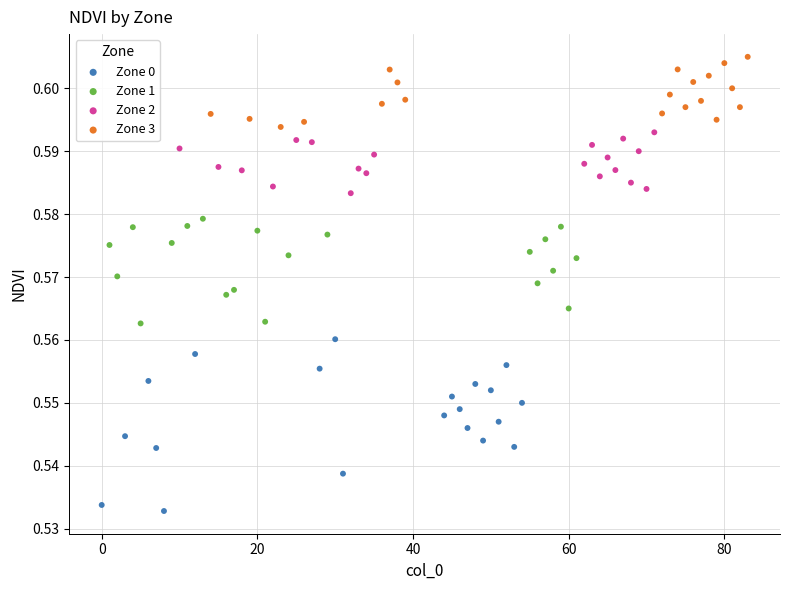

Which series contains the highest Y value?

Zone 3